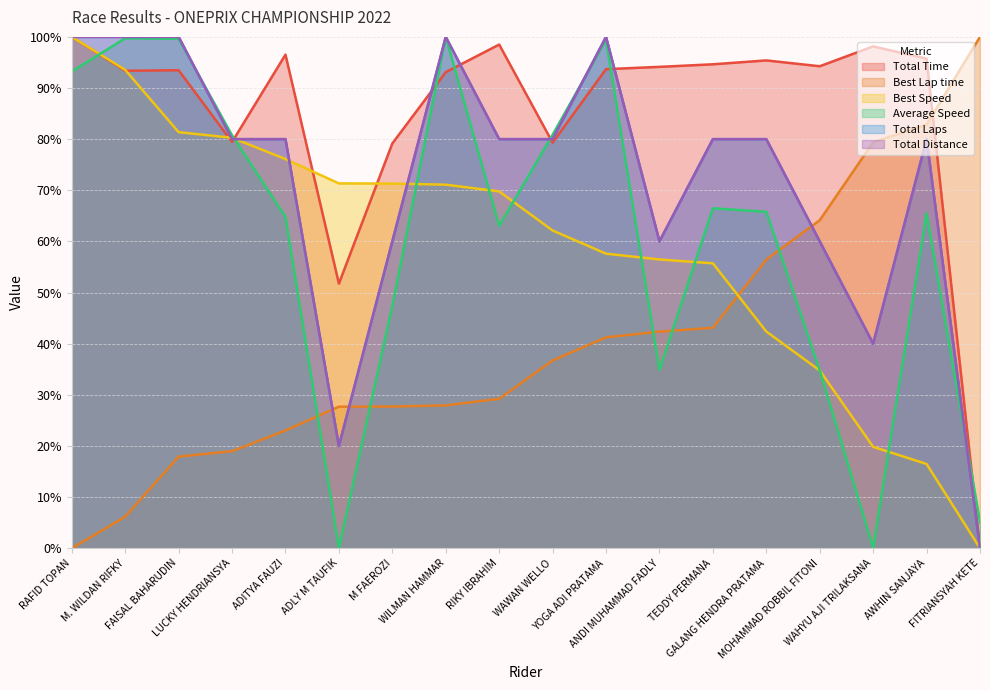

Which series has the widest spread of values?

Total Time